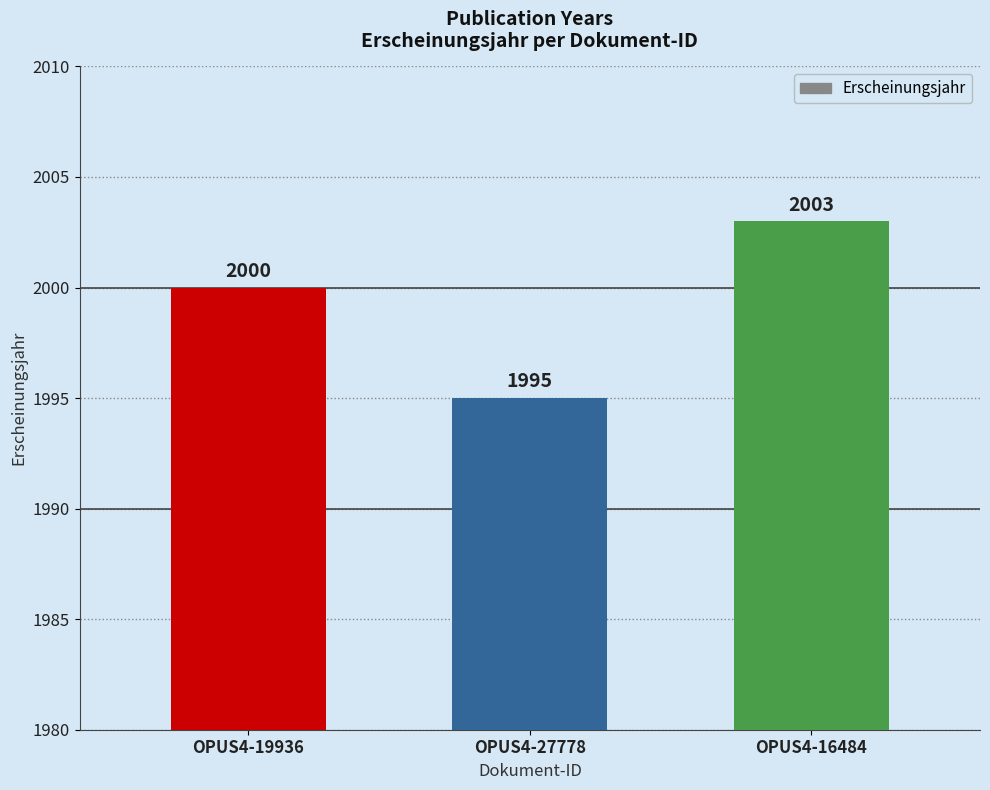

At which category does the chart reach its minimum across all series?

OPUS4-27778